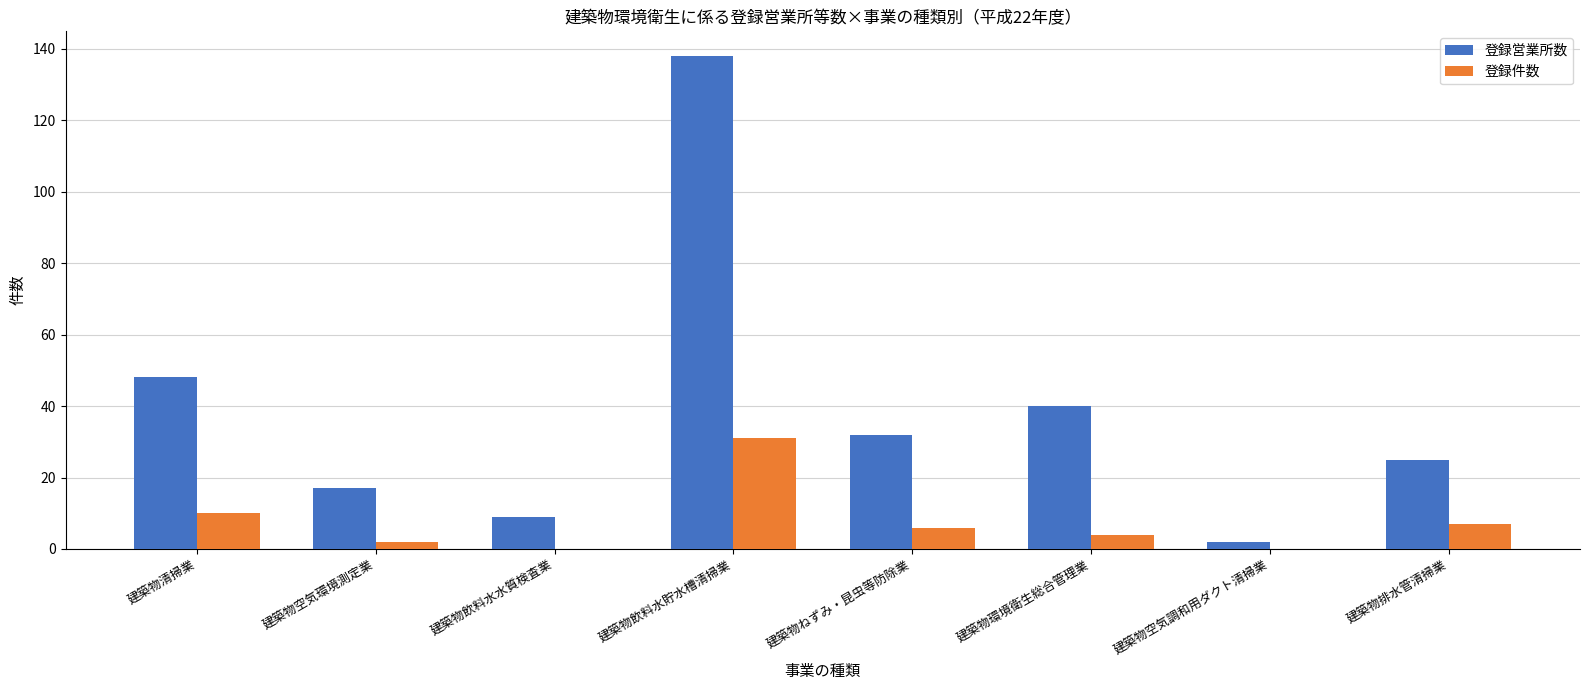

What is the sum of the 登録営業所数 values at 建築物排水管清掃業 and 建築物空気調和用ダクト清掃業?

27